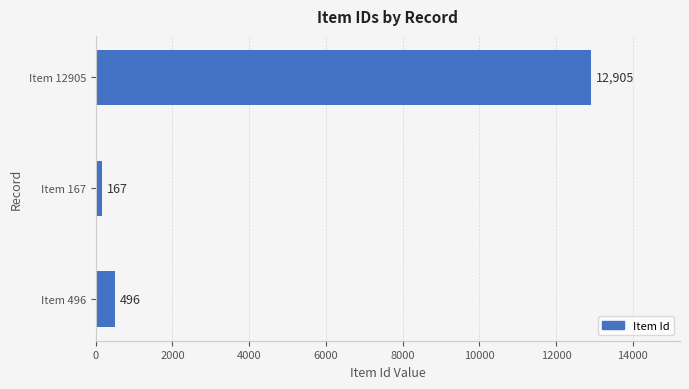

Reading bottom to top, transcribe all the data shown in this chart.

Item 496=496	Item 167=167	Item 12905=12905